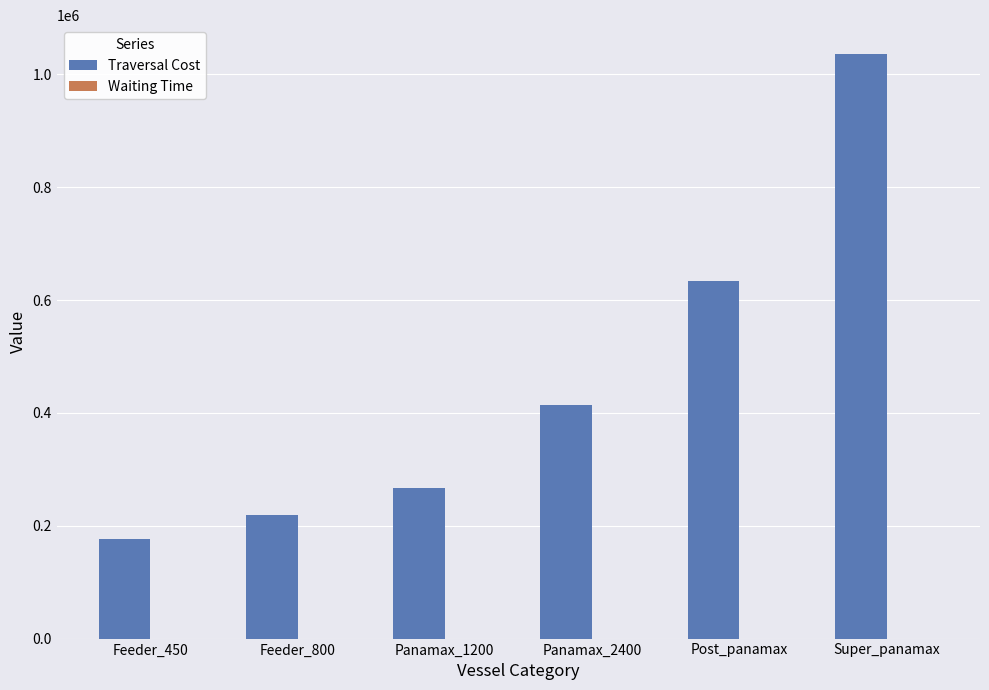

Is it true that Traversal Cost equals 185422 at Post_panamax?

False